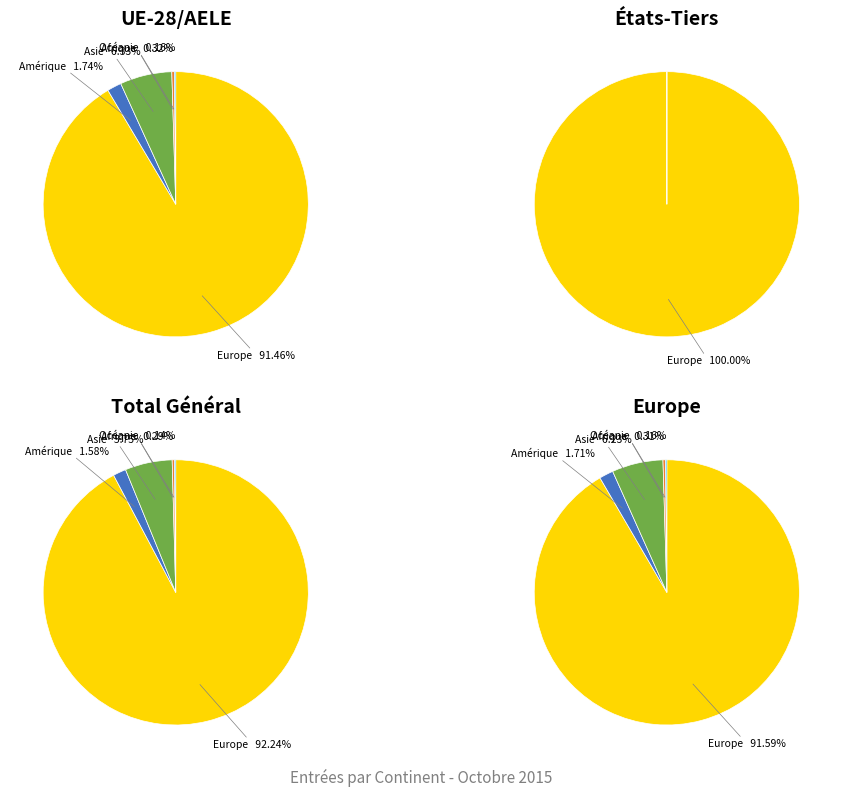

What portion of the pie excludes Océanie?

99.8%